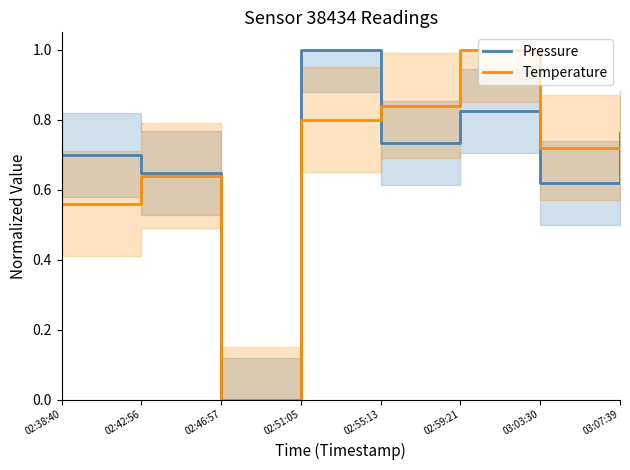

How many times do Temperature and Pressure cross each other?

2